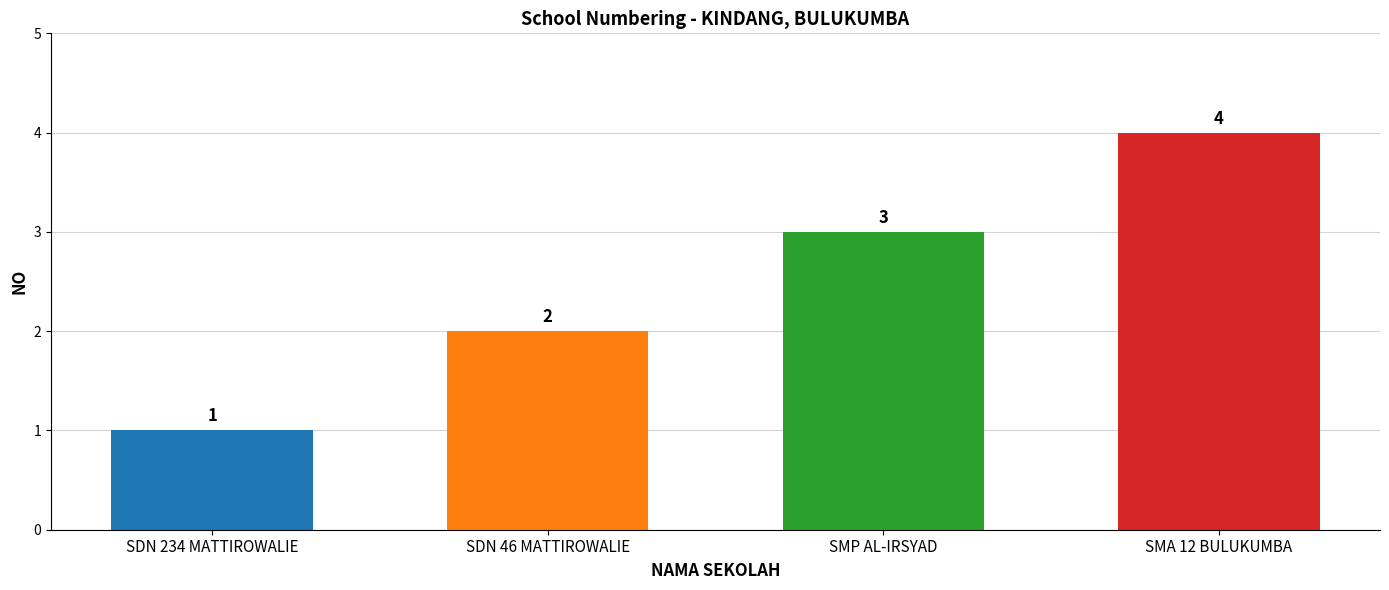

Between SDN 46 MATTIROWALIE and SMP AL-IRSYAD, which is larger?

SMP AL-IRSYAD